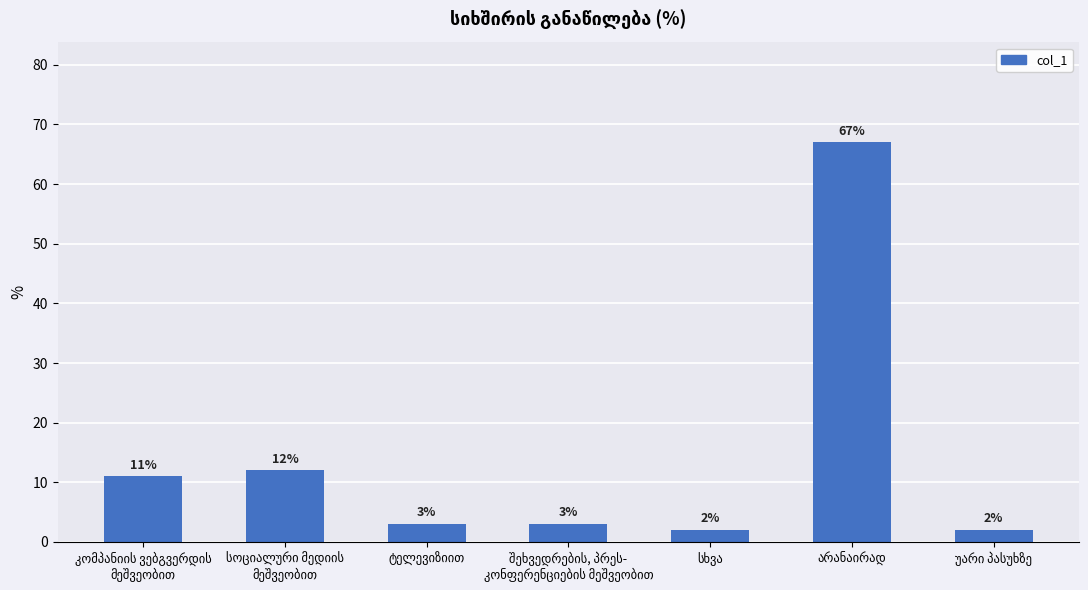

What is the greatest value displayed?

67